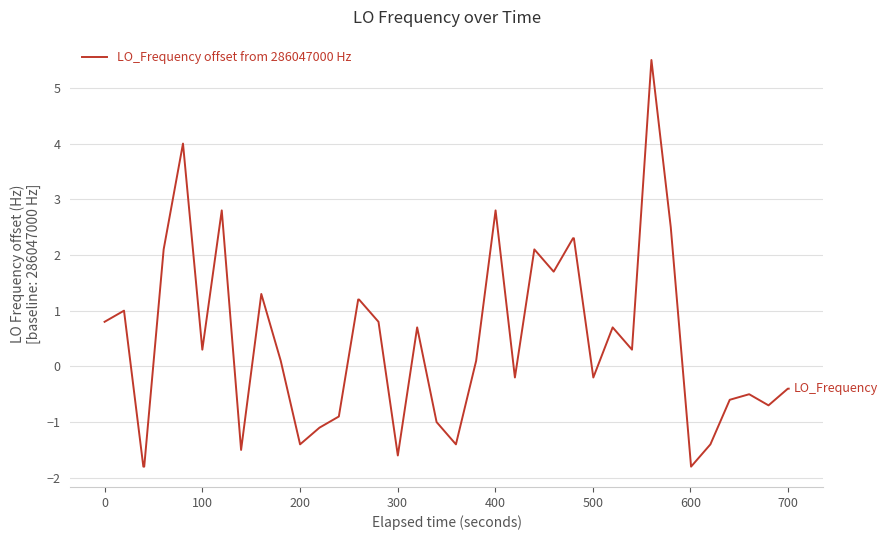

What is the smallest value displayed?

-1.8